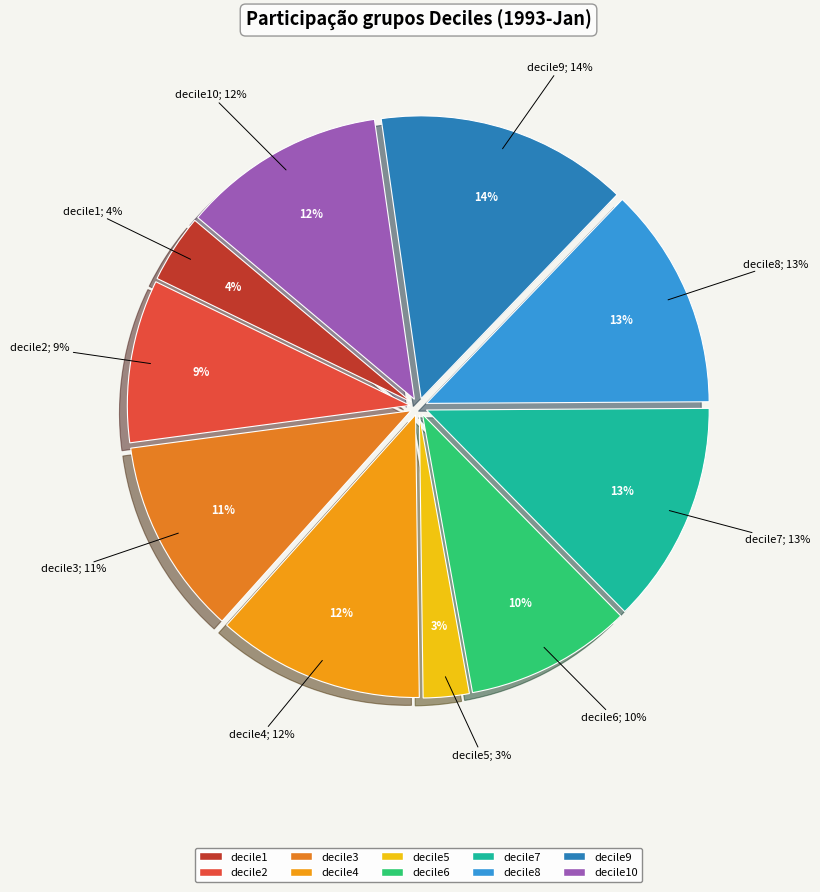

Is there any slice that represents more than half of the pie?

No